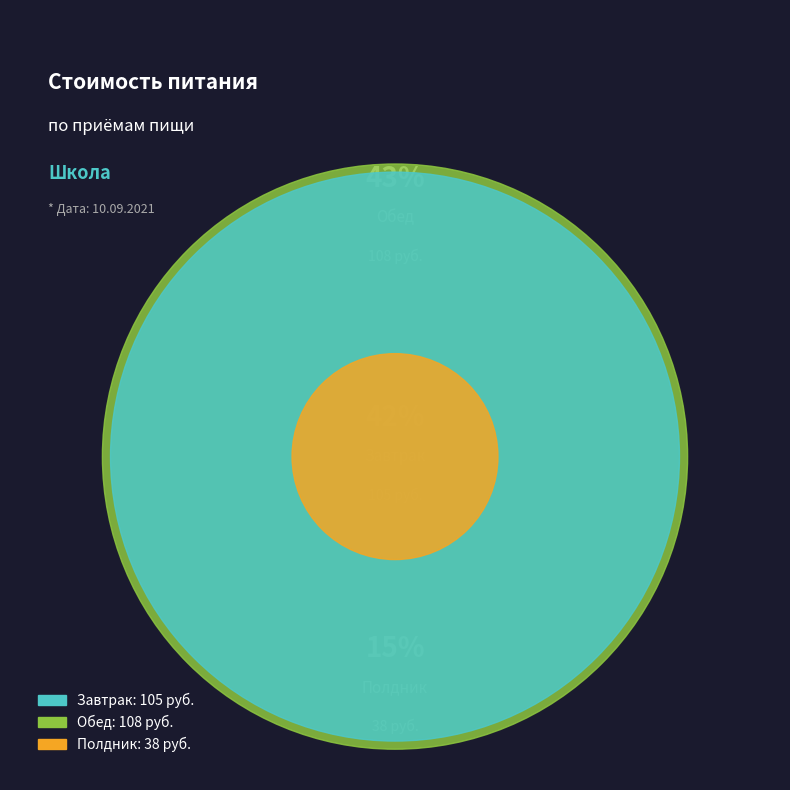

True or false: Обед accounts for 43% of the total.

True